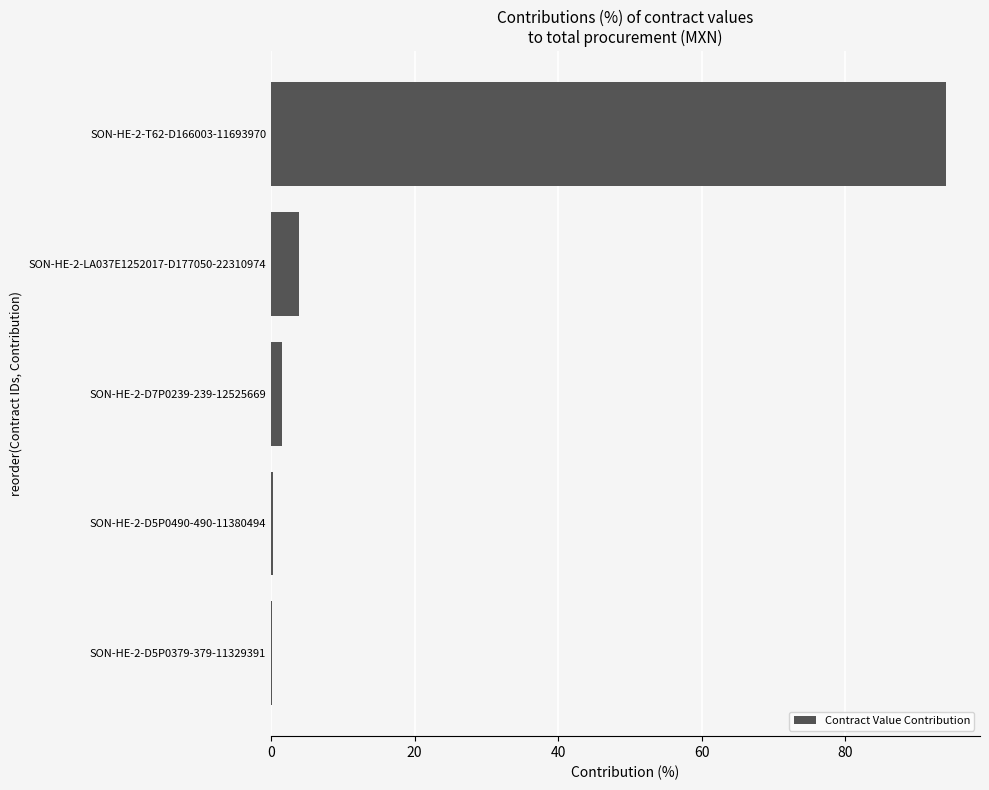

What is the sum of all values?

100.0